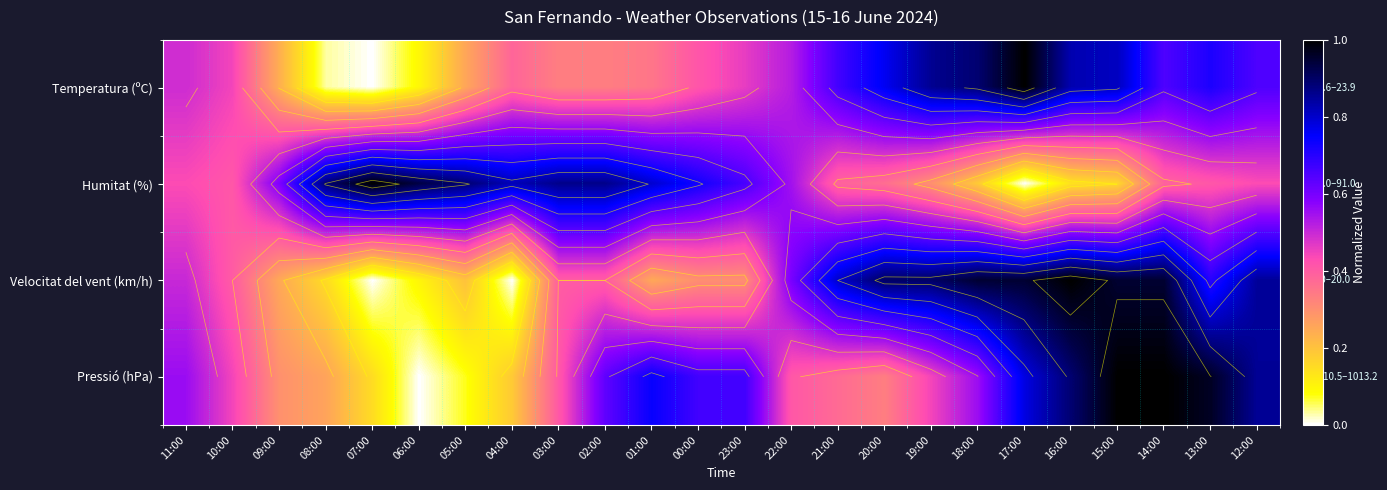

Rank the series by their maximum value, from lowest to highest.

Temperatura (ºC), Humitat (%), Velocitat del vent (km/h), Pressió (hPa)